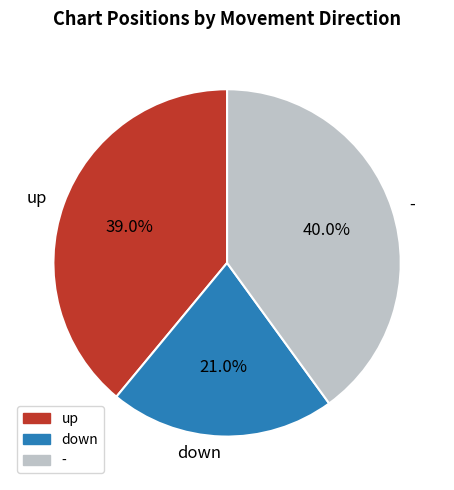

Which category has the biggest portion of the pie?

-